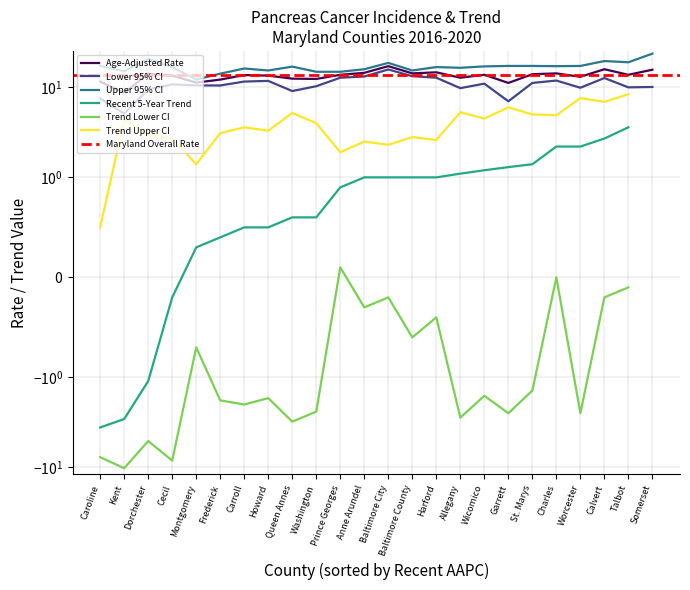

Is this an area chart (filled region under the line)?

No